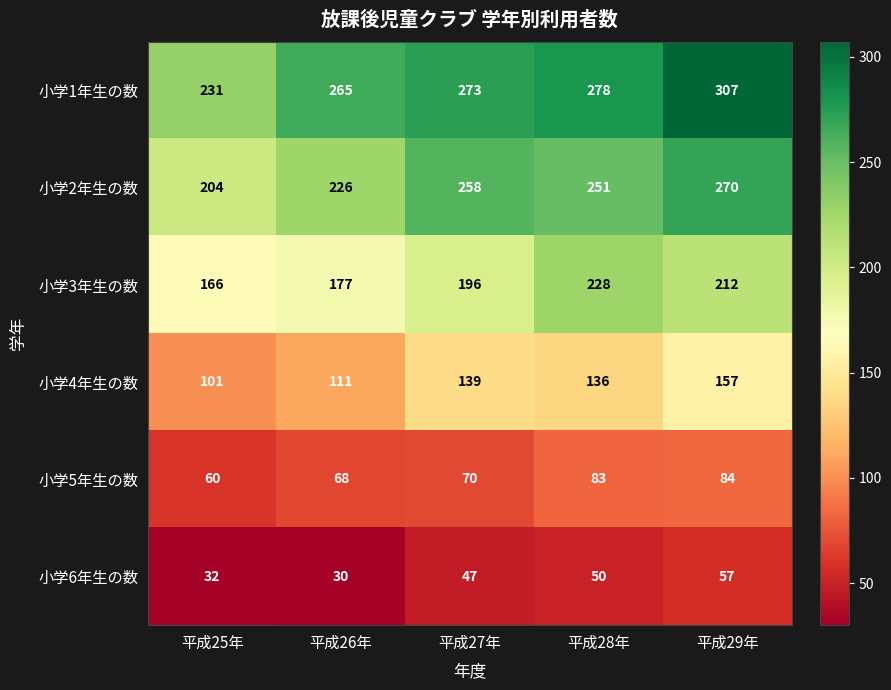

What is the difference between the second highest and minimum values in the 小学3年生の数 series?

46